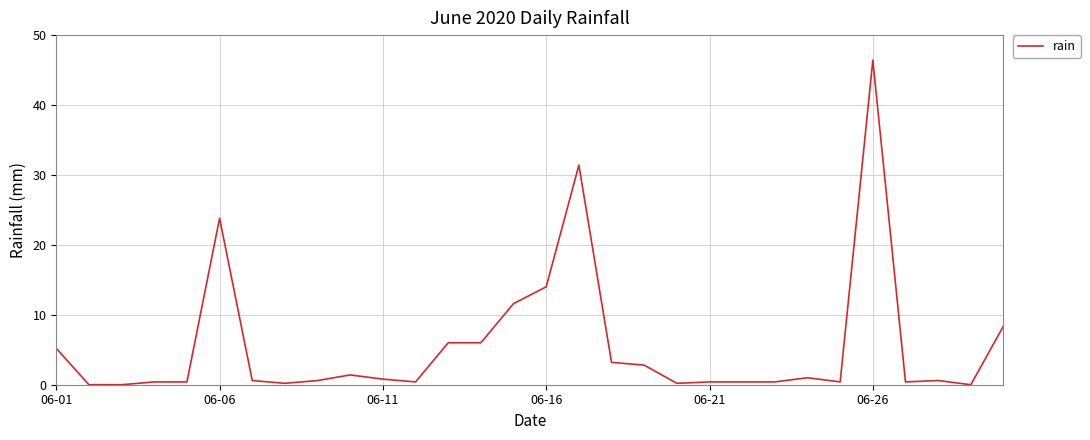

What is the maximum value shown in the chart?

46.4